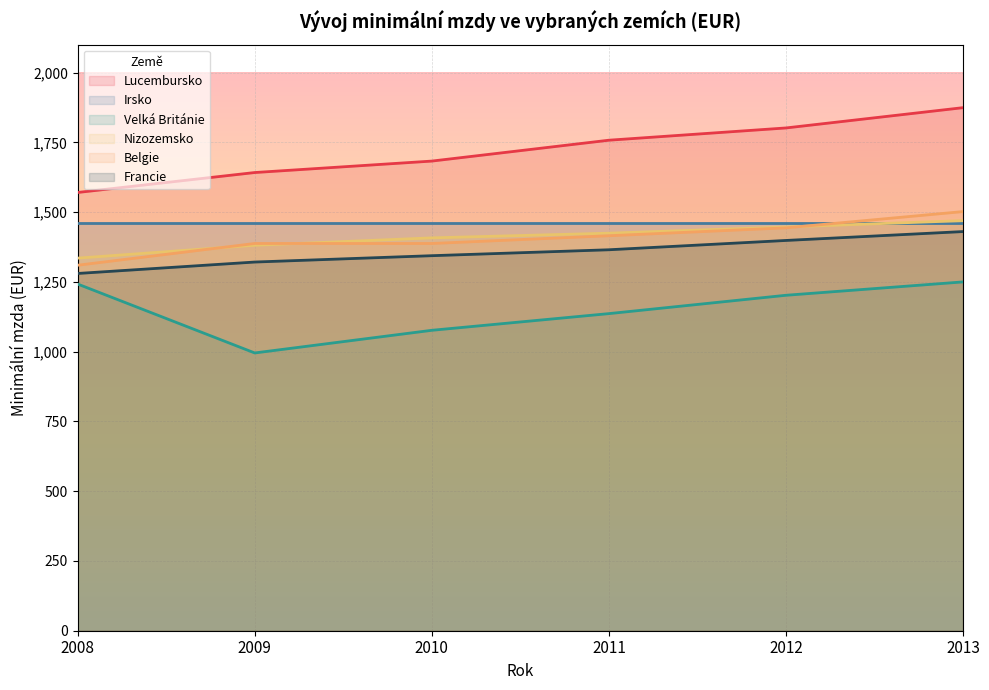

How many lines are shown in the chart?

6